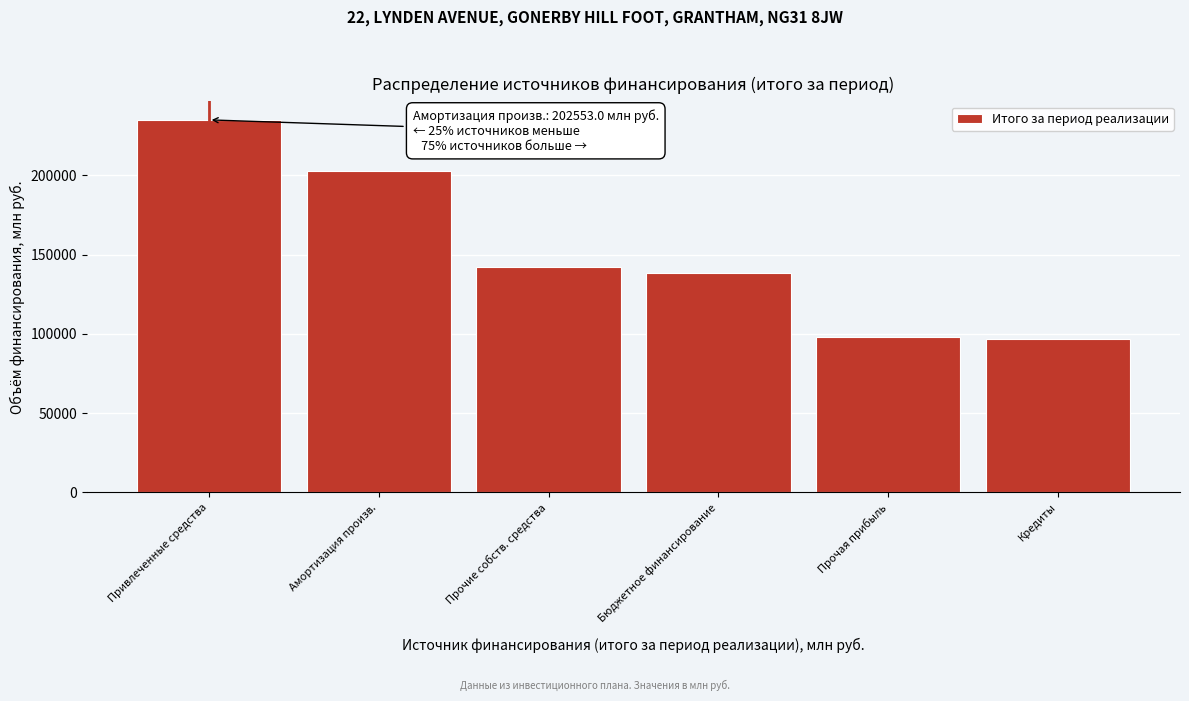

Reading left to right, extract all data points from this chart.

234946.2	202553.0	142248.4	138485.1	98139.2	96461.1